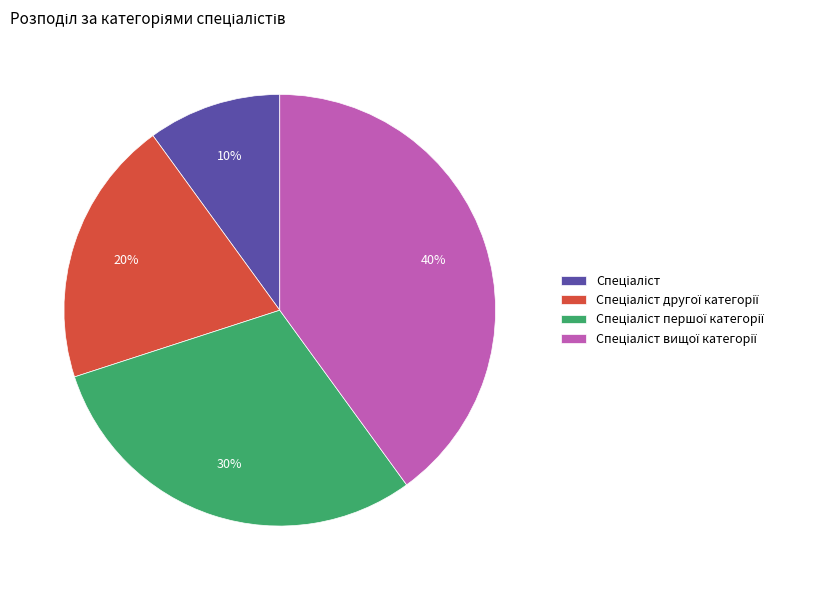

To the nearest percent, what is the average slice percentage?

25%